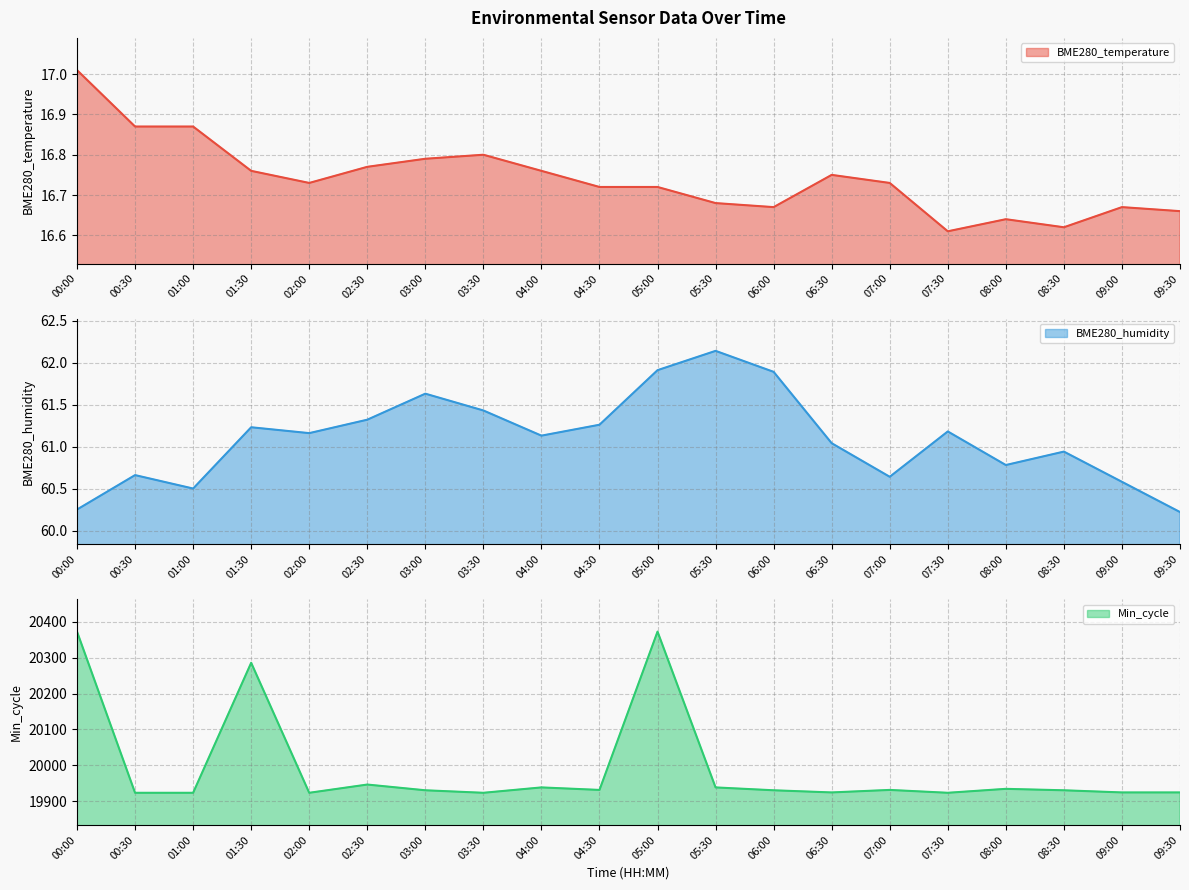

At which category does BME280_temperature reach its first local valley?

02:00